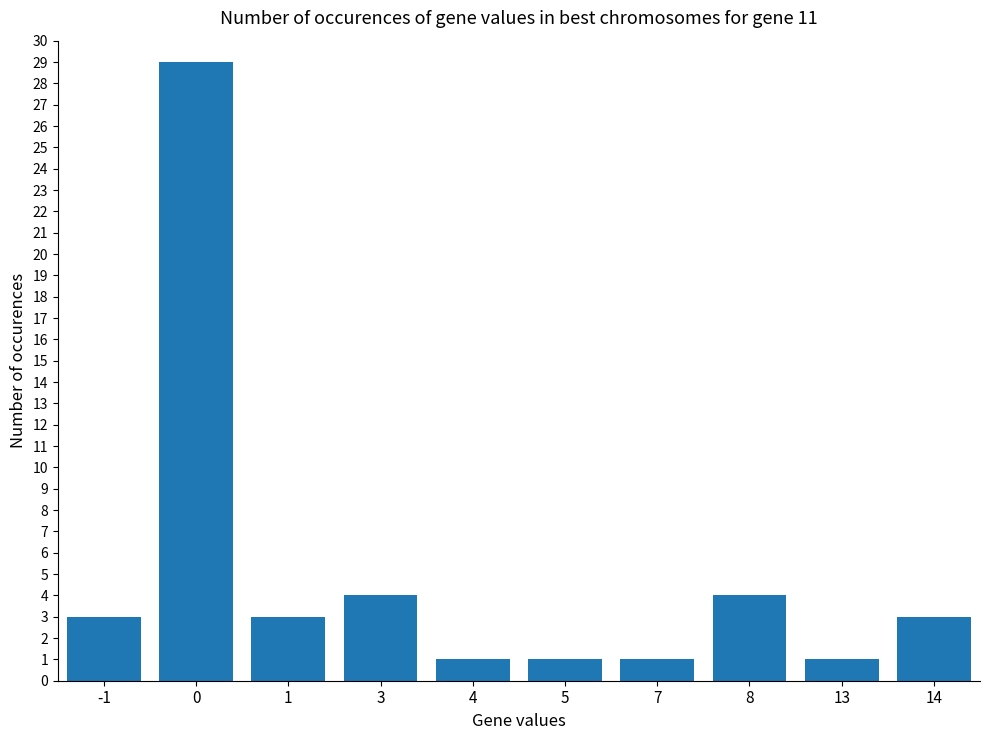

What is the difference between the maximum and minimum values?

28